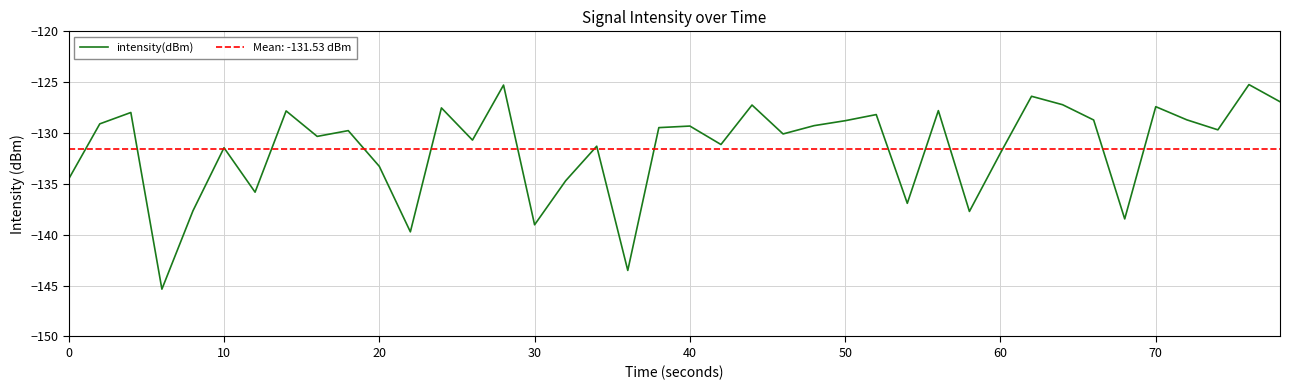

What is the smallest value displayed?

-145.3